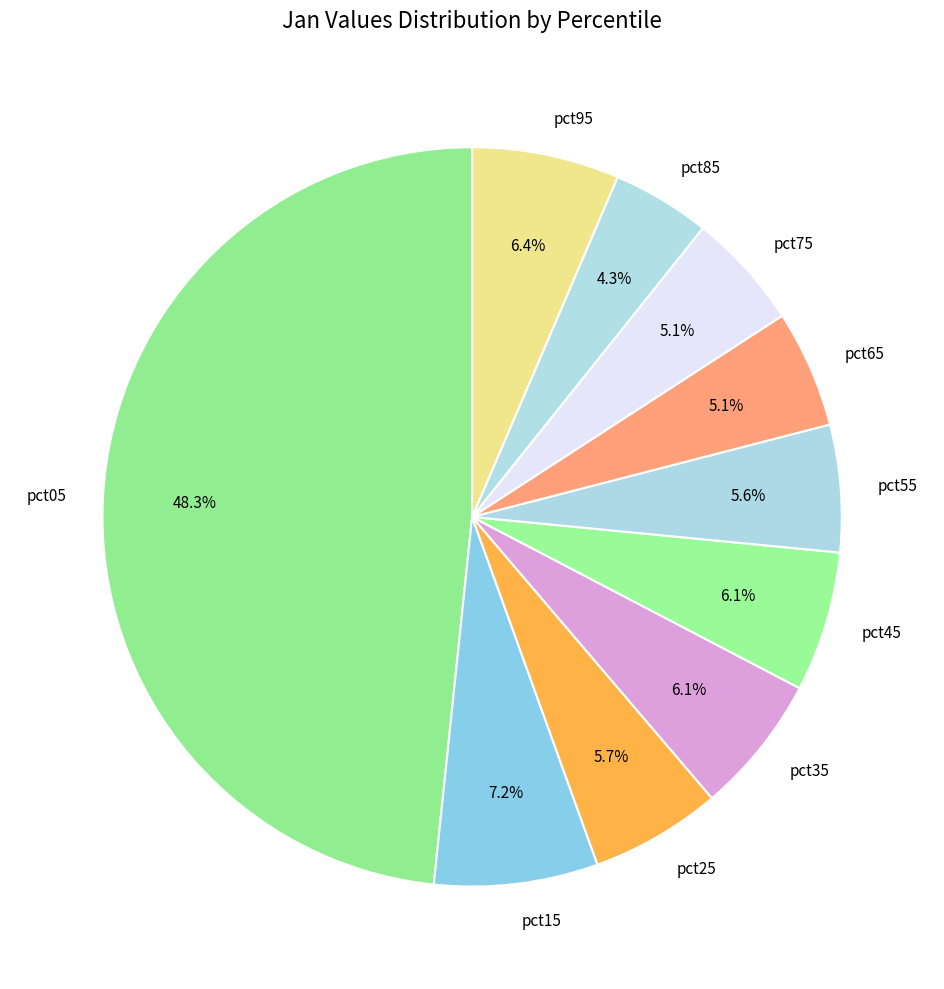

Combined, do pct05 and pct45 account for over 50%?

Yes